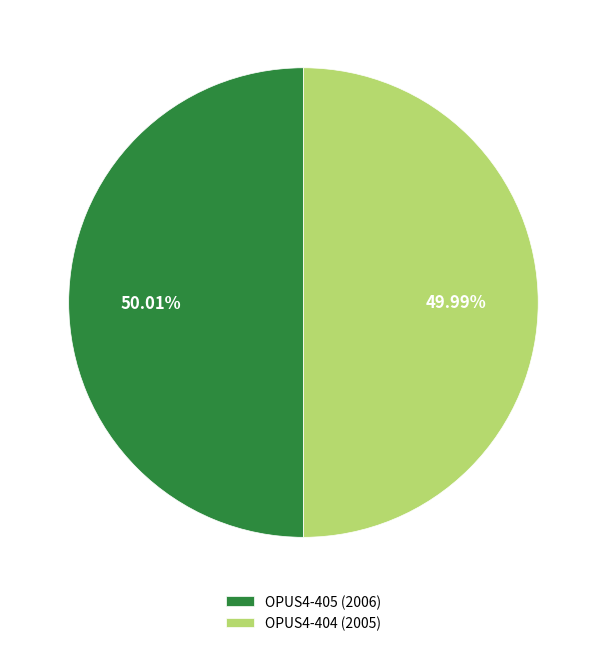

To the nearest percent, what percentage of the pie is OPUS4-404?

50%